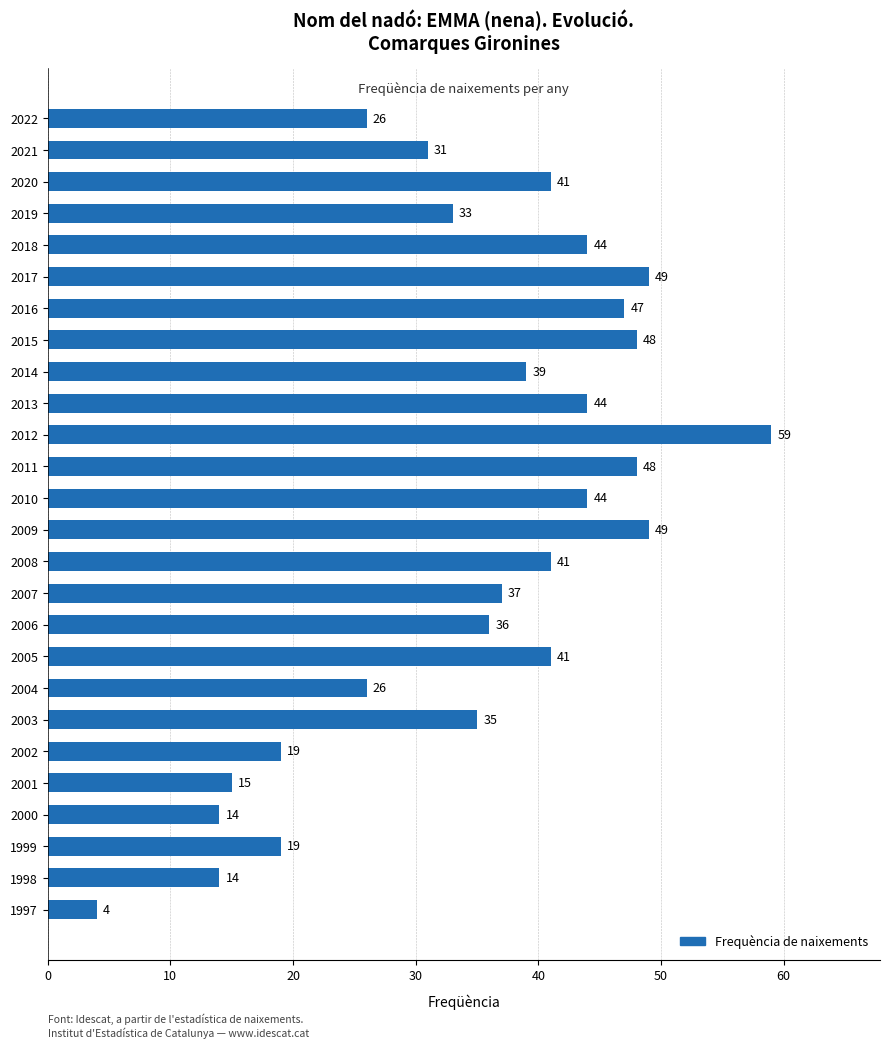

Reading bottom to top, list all the values displayed in this chart.

4	14	19	14	15	19	35	26	41	36	37	41	49	44	48	59	44	39	48	47	49	44	33	41	31	26